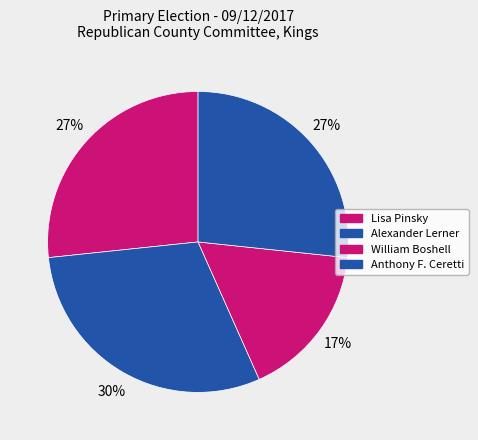

How many segments does this pie chart have?

4